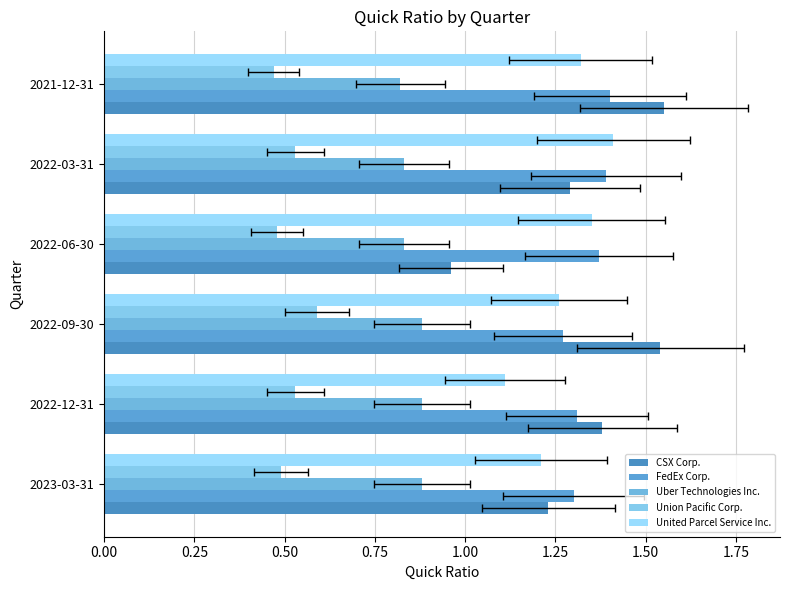

What is the sum of all CSX Corp. values?

8.0